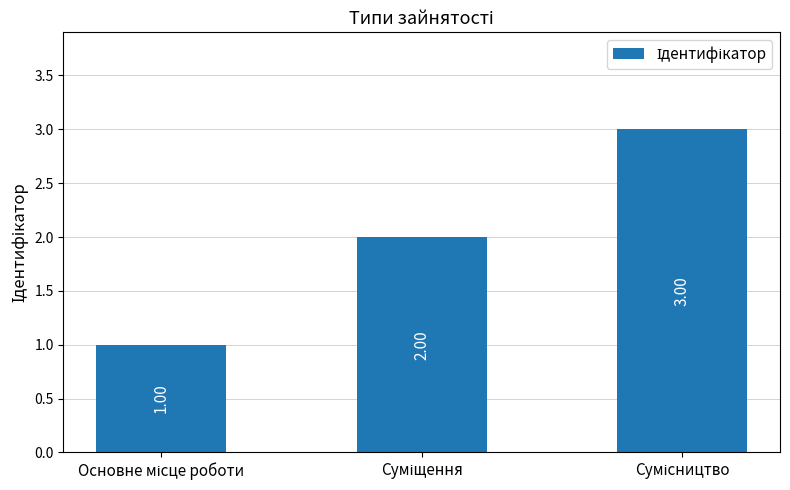

How many values are below 2?

1